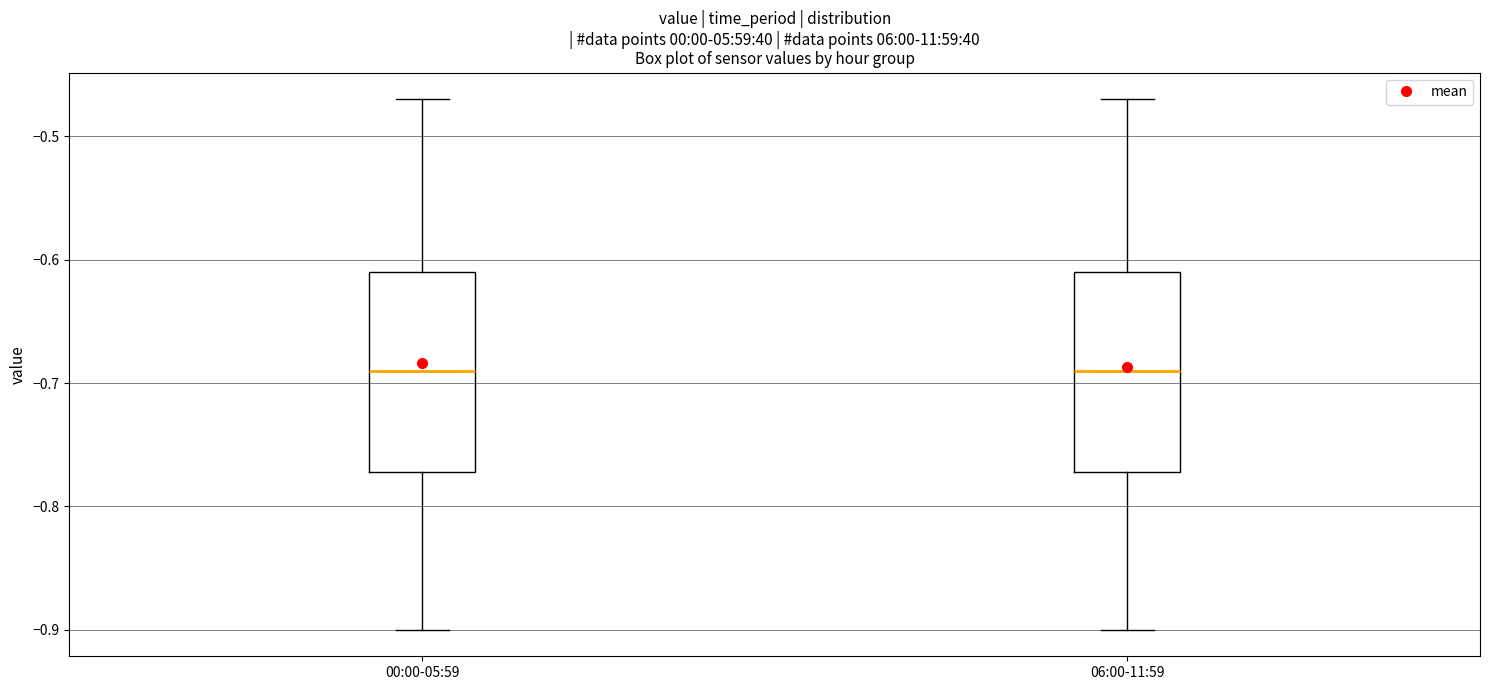

Reading left to right, read every box against the y-axis: the position of its median line, the range the box covers, and the ends of its whiskers. The values are not printed on the chart, so give them approximately, as read against the axis.

00:00-05:59: median -0.69, box -0.77 to -0.61, whiskers -0.90 to -0.47
06:00-11:59: median -0.69, box -0.77 to -0.61, whiskers -0.90 to -0.47